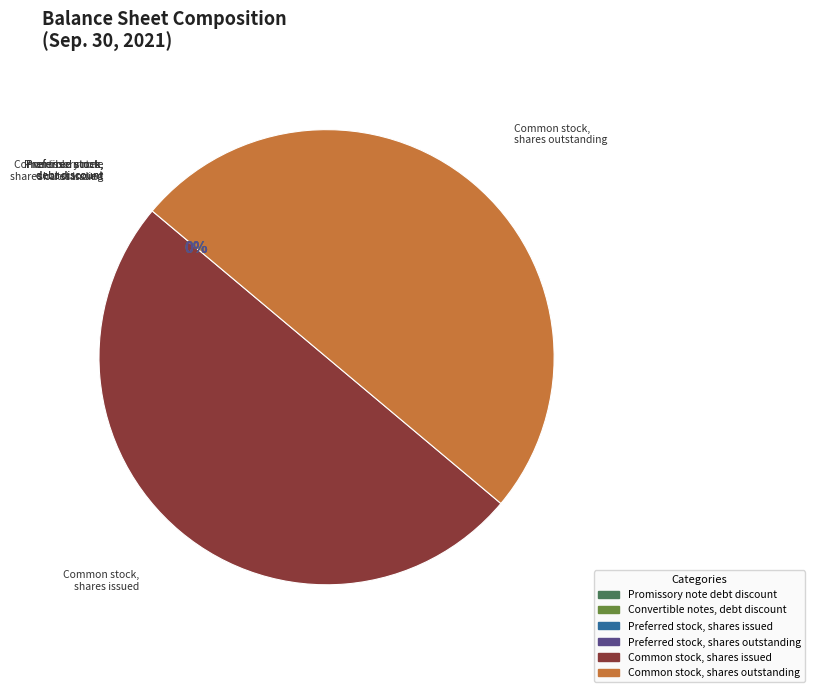

How many segments does this pie chart have?

6